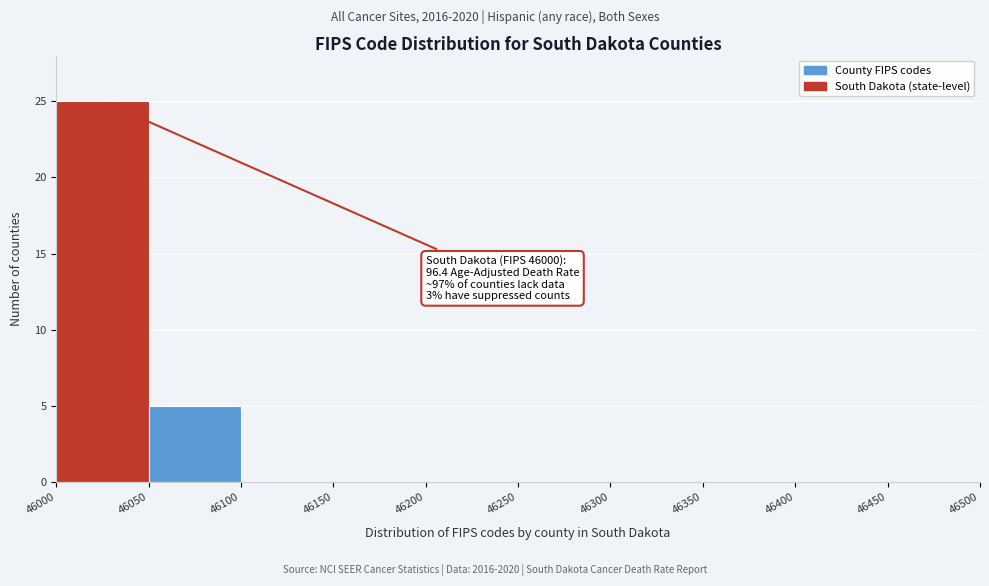

Which range on the x-axis has the tallest bar?

46000 to 46050